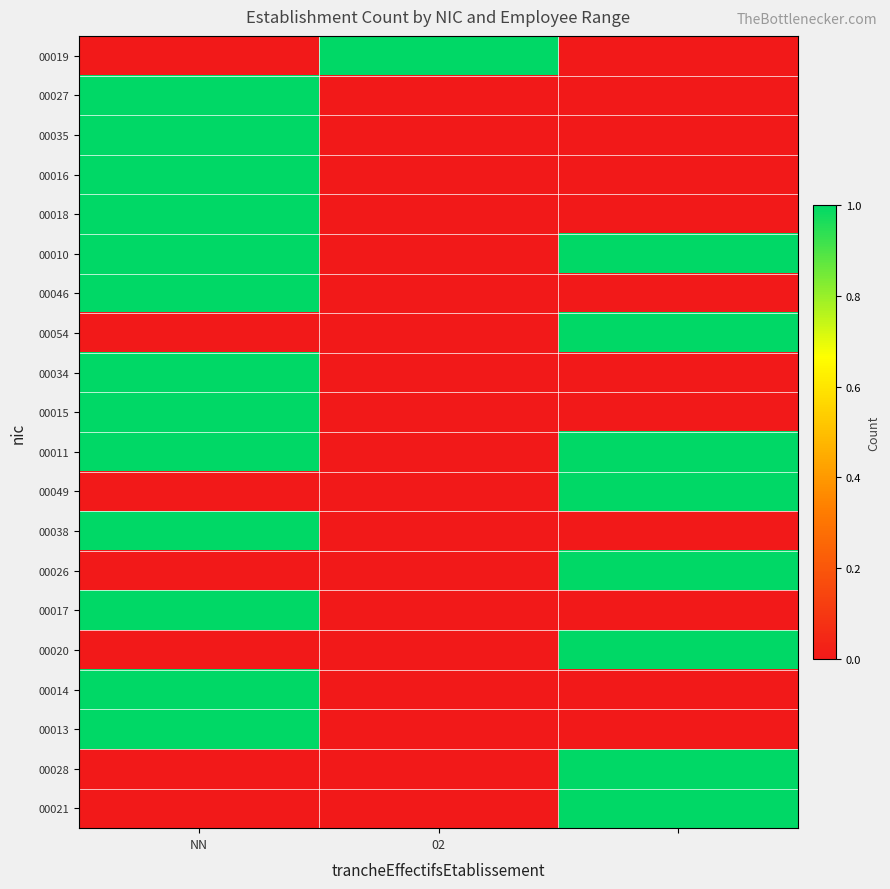

Reading right to left, list all the values displayed in this chart.

00019: 0	1	0
00027: 0	0	1
00035: 0	0	1
00016: 0	0	1
00018: 0	0	1
00010: 1	0	1
00046: 0	0	1
00054: 1	0	0
00034: 0	0	1
00015: 0	0	1
00011: 1	0	1
00049: 1	0	0
00038: 0	0	1
00026: 1	0	0
00017: 0	0	1
00020: 1	0	0
00014: 0	0	1
00013: 0	0	1
00028: 1	0	0
00021: 1	0	0